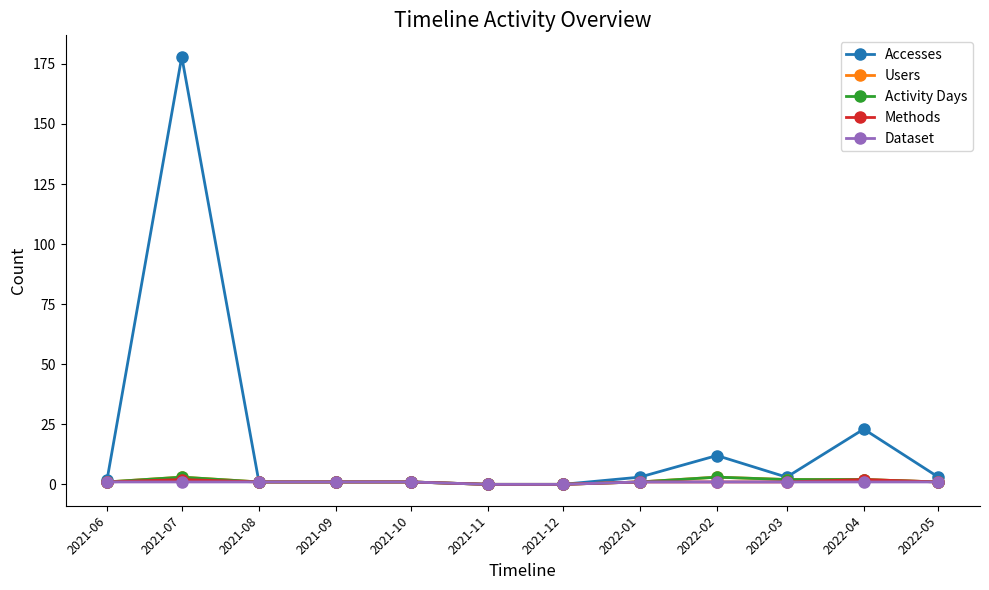

What is the average value of the Activity Days series?

1